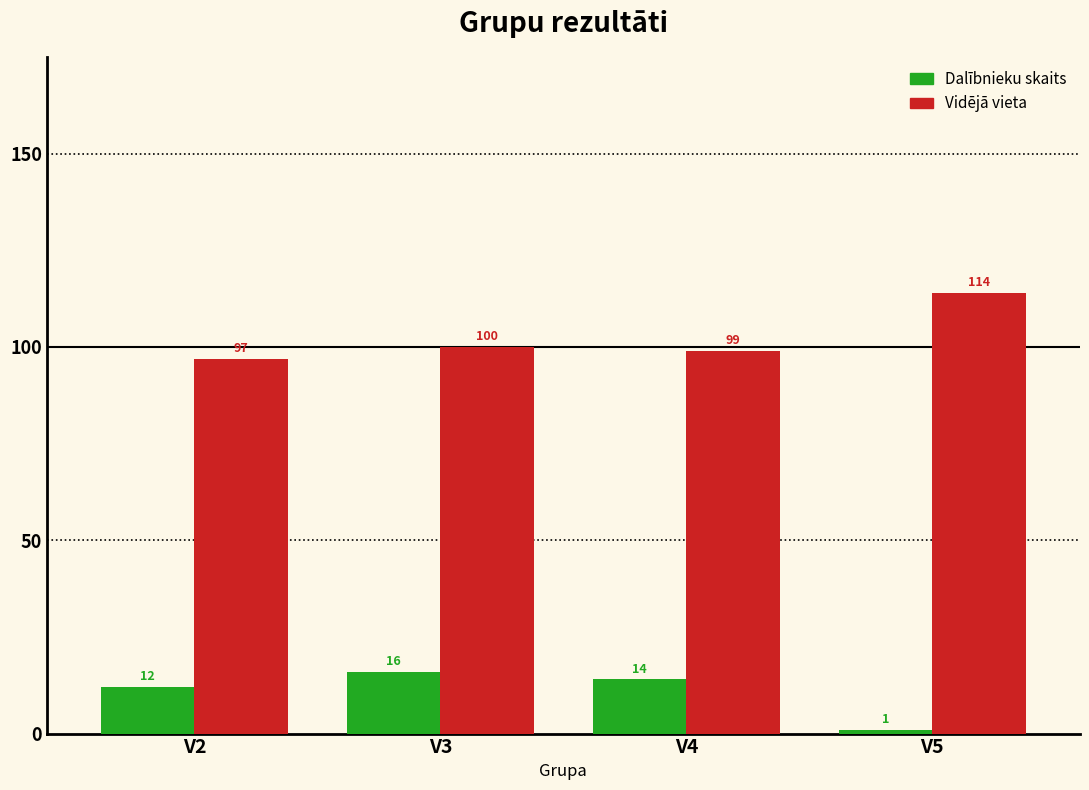

What is the value of the Dalībnieku skaits bar at the 2nd from the left?

16